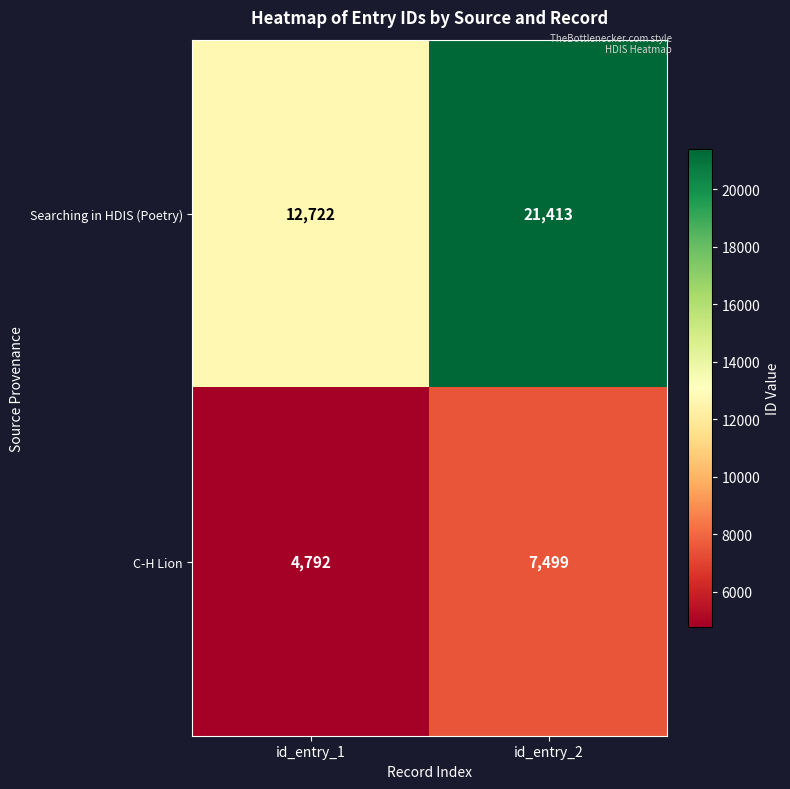

What is the sum of all C-H Lion values?

12291